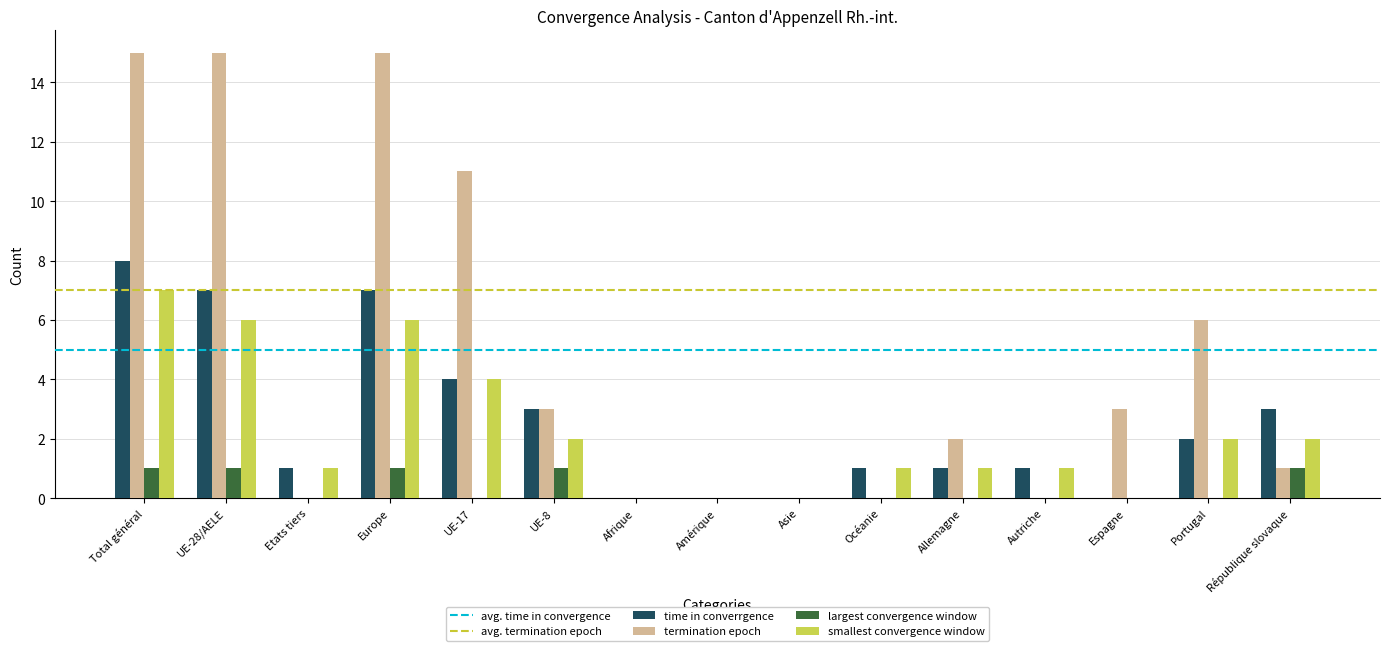

Which series changed the most between Total général and Océanie?

termination epoch